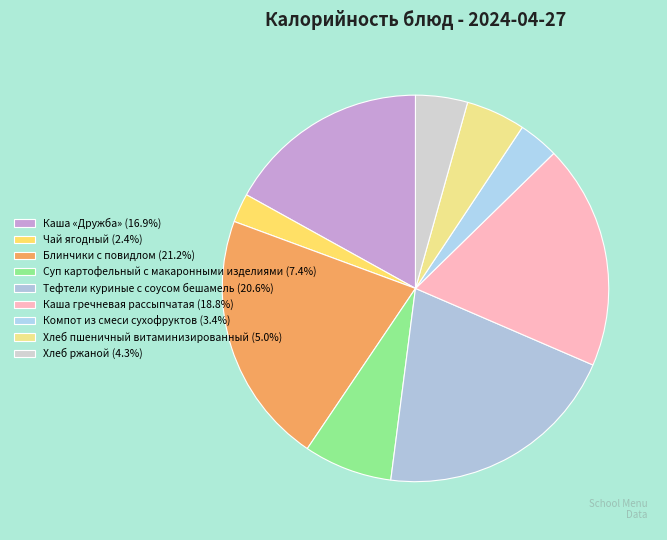

To the nearest percent, what is the difference between the largest and smallest slice percentages?

19%